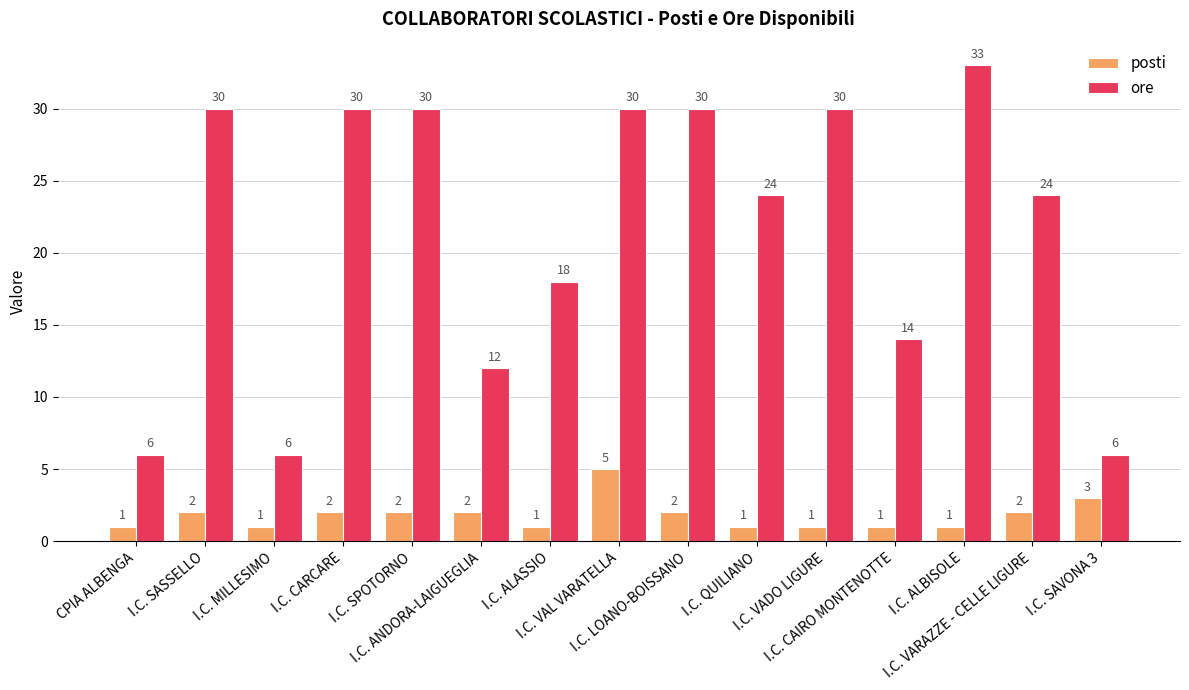

How many bars are there in each group?

2